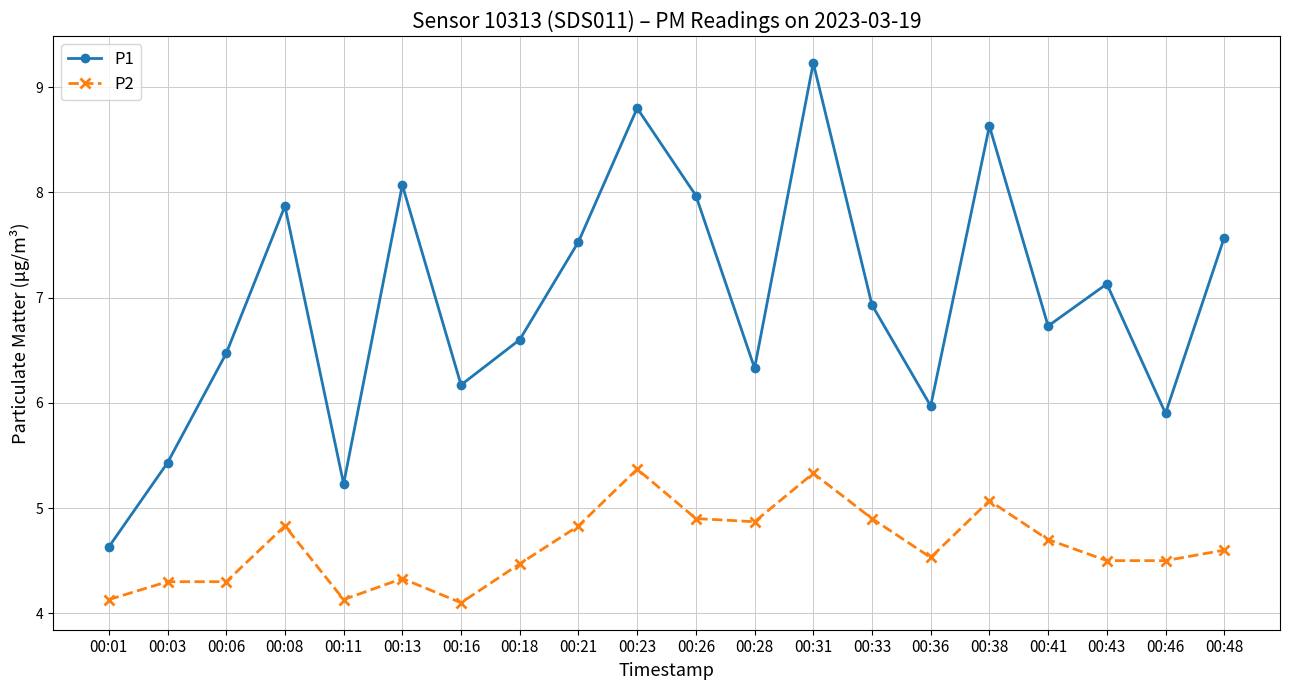

Reading left to right, what are all the values shown in this chart?

P1: 00:01=4.6	00:03=5.4	00:06=6.5	00:08=7.9	00:11=5.2	00:13=8.1	00:16=6.2	00:18=6.6	00:21=7.5	00:23=8.8	00:26=8.0	00:28=6.3	00:31=9.2	00:33=6.9	00:36=6.0	00:38=8.6	00:41=6.7	00:43=7.1	00:46=5.9	00:48=7.6
P2: 00:01=4.1	00:03=4.3	00:06=4.3	00:08=4.8	00:11=4.1	00:13=4.3	00:16=4.1	00:18=4.5	00:21=4.8	00:23=5.4	00:26=4.9	00:28=4.9	00:31=5.3	00:33=4.9	00:36=4.5	00:38=5.1	00:41=4.7	00:43=4.5	00:46=4.5	00:48=4.6